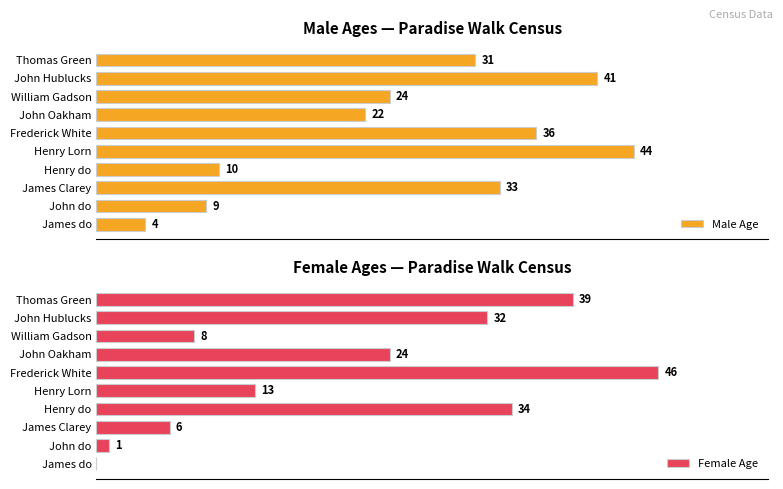

At which label does Male Age reach its peak?

Henry Lorn